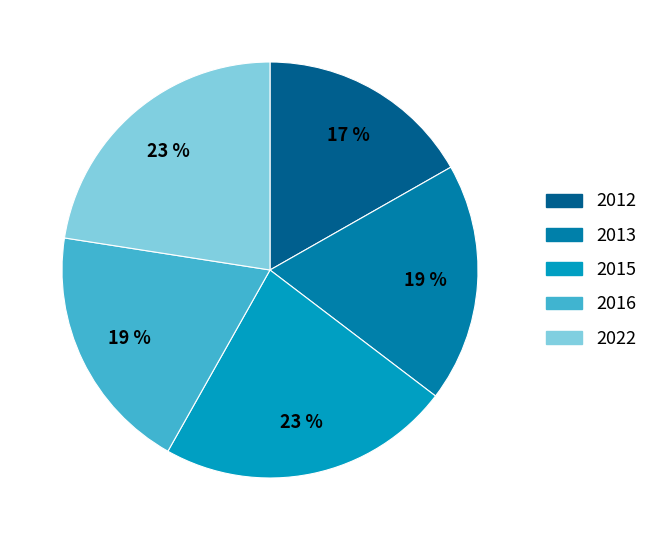

How many segments does this pie chart have?

5